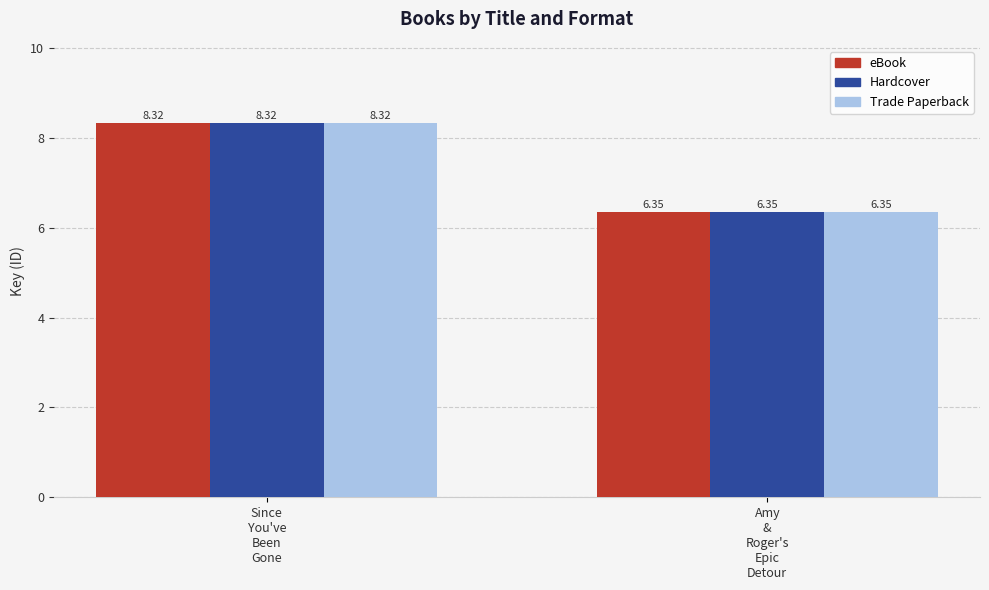

What is the label of the 1st bar from the left?

Since
You've
Been
Gone